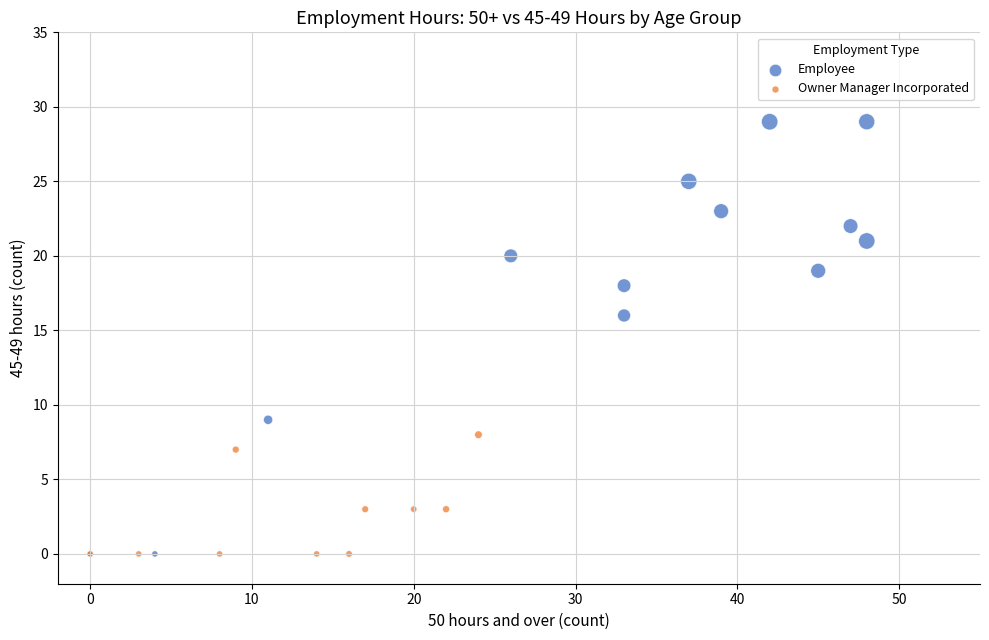

Which series has the largest Y range (max minus min)?

Employee